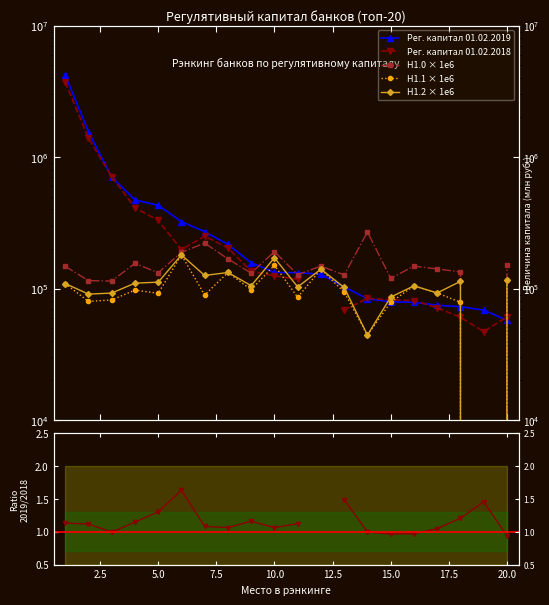

What is the average value of the Н1.0 × 1e6 series?

146373.5